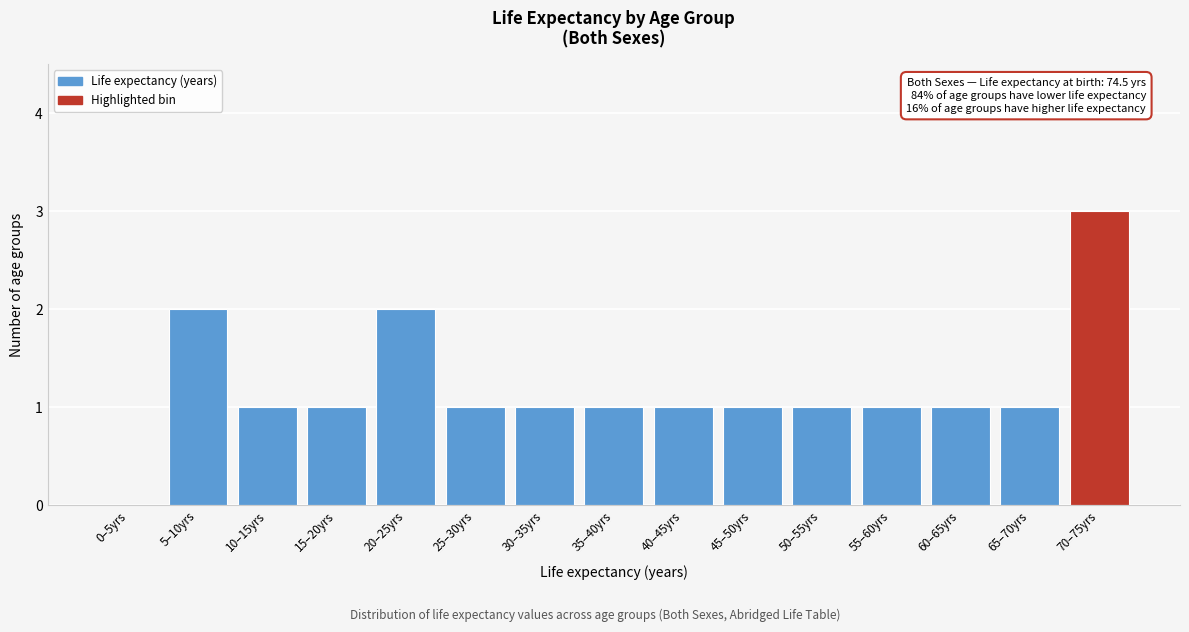

Reading left to right, extract all data points from this chart.

0–5yrs=0	5–10yrs=2	10–15yrs=1	15–20yrs=1	20–25yrs=2	25–30yrs=1	30–35yrs=1	35–40yrs=1	40–45yrs=1	45–50yrs=1	50–55yrs=1	55–60yrs=1	60–65yrs=1	65–70yrs=1	70–75yrs=3